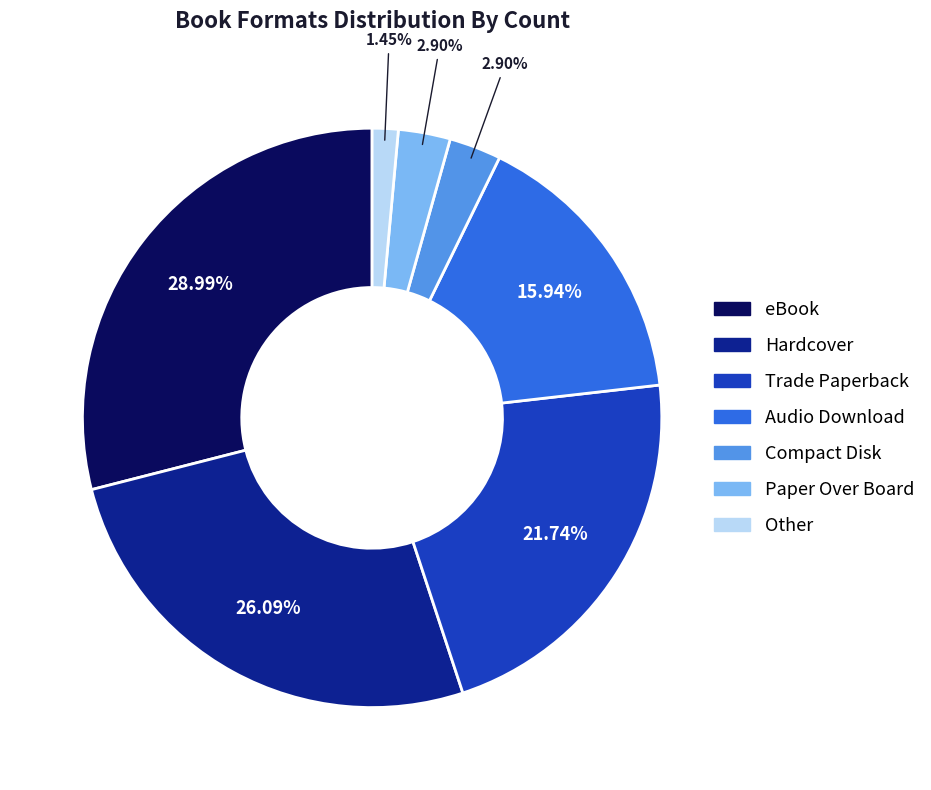

To the nearest percent, what is the average slice percentage?

14%